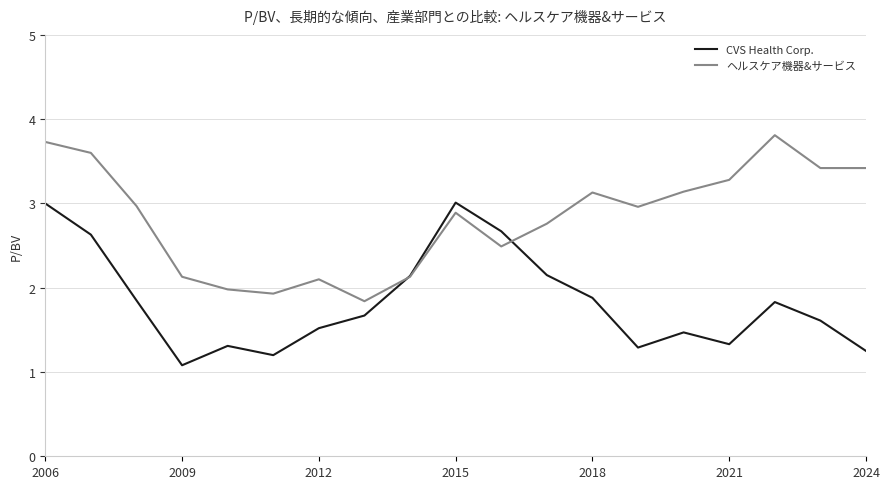

Which series has the largest total across all categories?

ヘルスケア機器&サービス